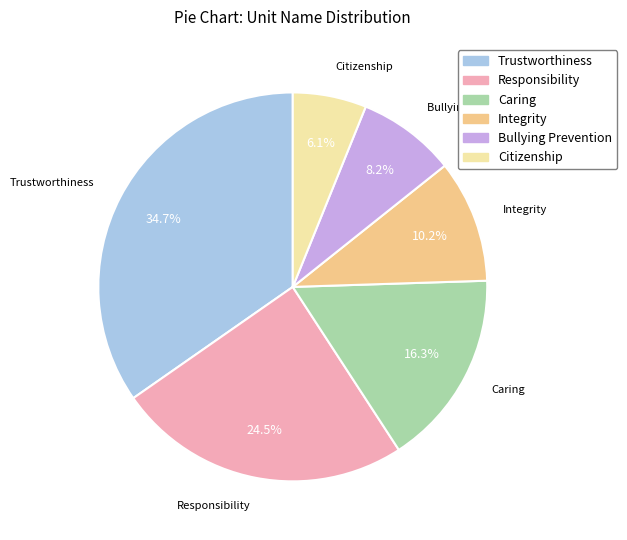

Does Responsibility account for over 50% of the chart?

No